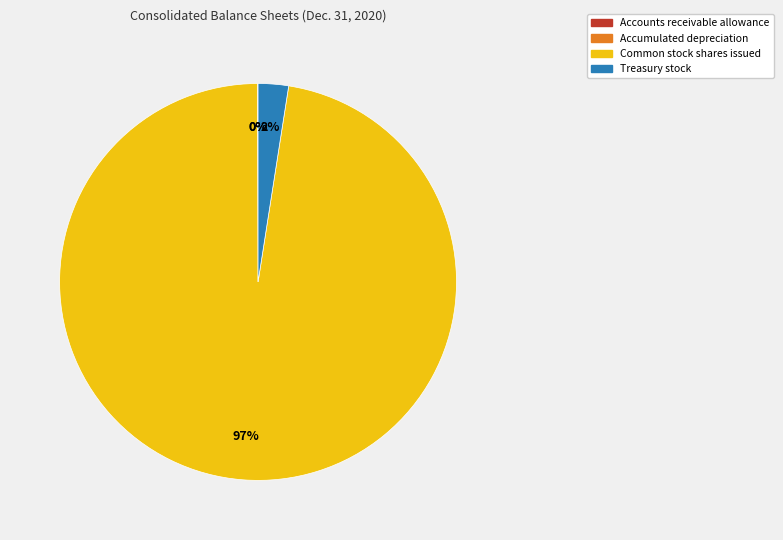

Which slice is the largest?

Common stock shares issued